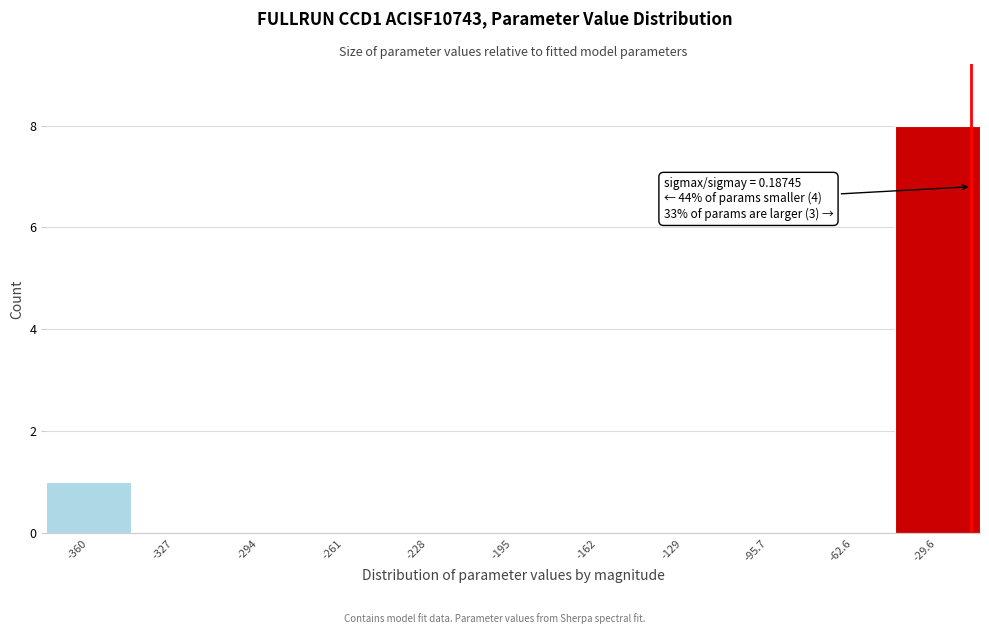

Reading left to right, what are all the values shown in this chart?

-360=1	-327=0	-294=0	-261=0	-228=0	-195=0	-162=0	-129=0	-95.7=0	-62.6=0	-29.6=8